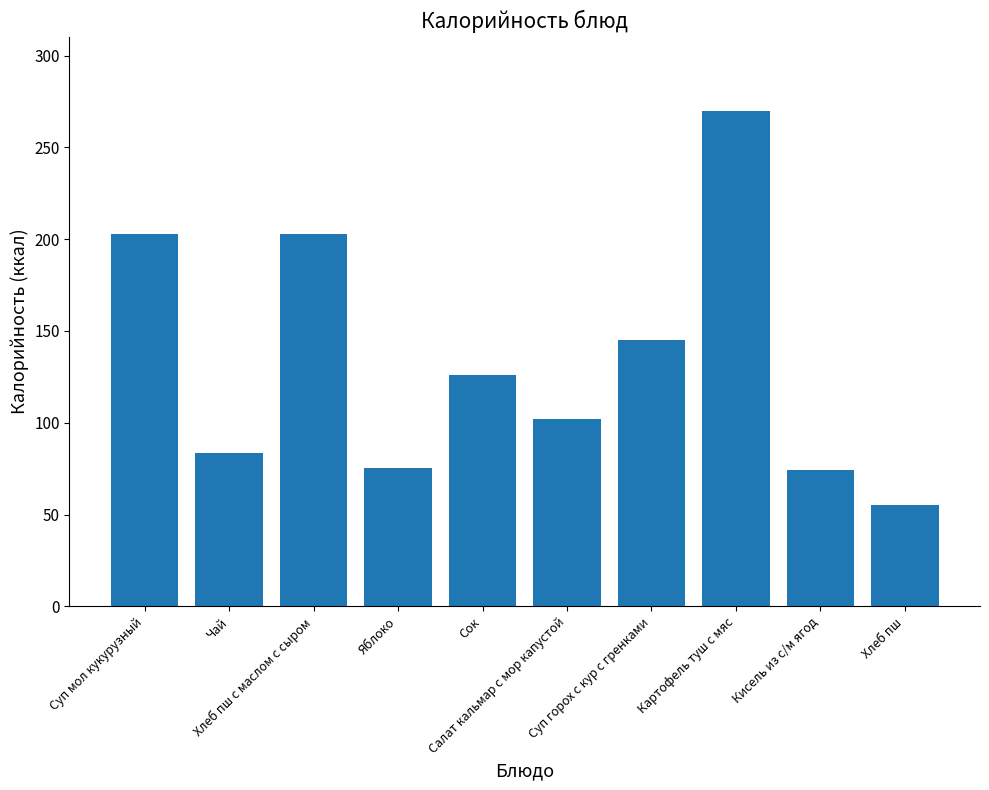

What is the greatest value displayed?

269.8